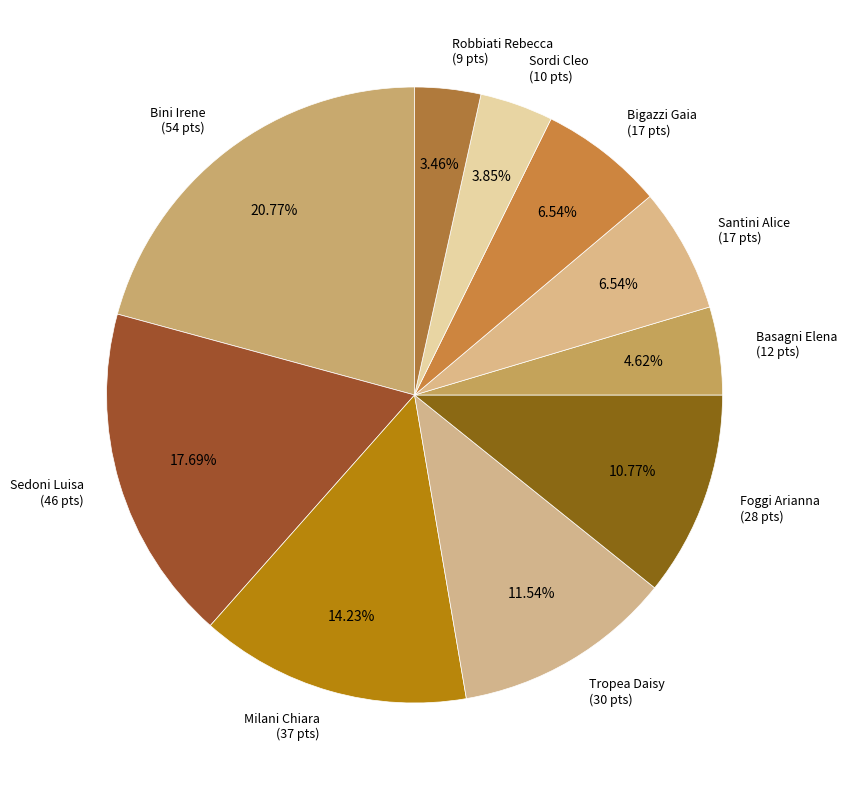

To the nearest percent, what percentage of the pie is Bini Irene?

21%